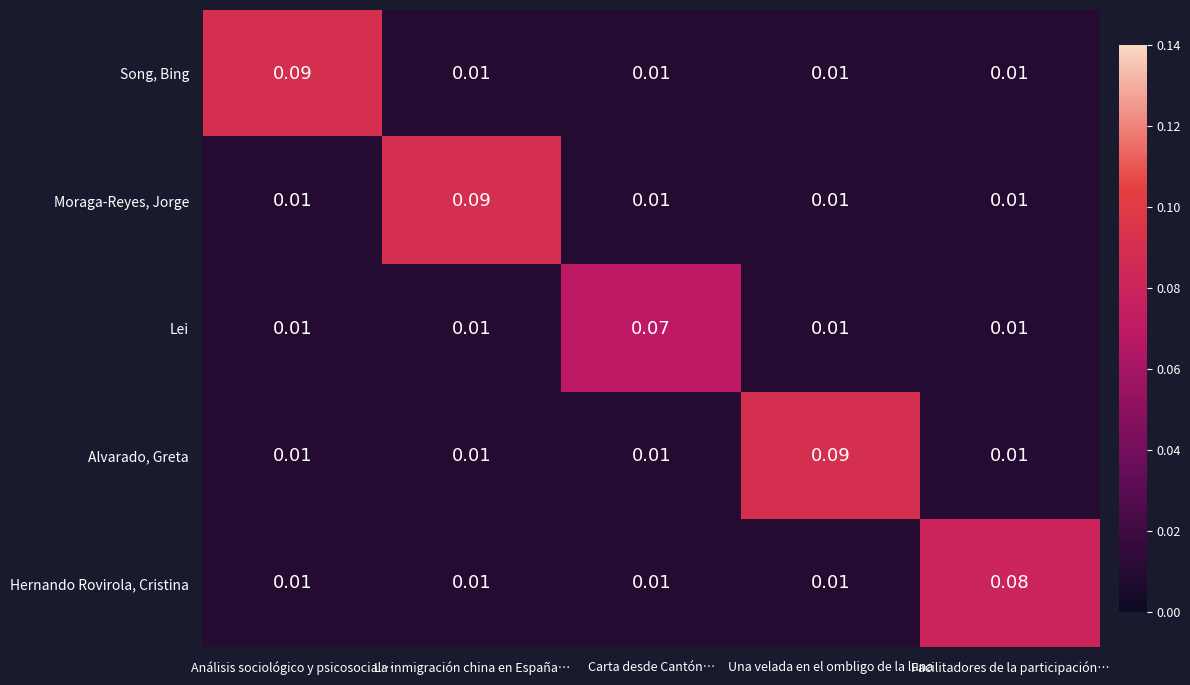

Between Análisis sociológico y psicosocial… and Carta desde Cantón…, which series saw the biggest shift?

Song, Bing